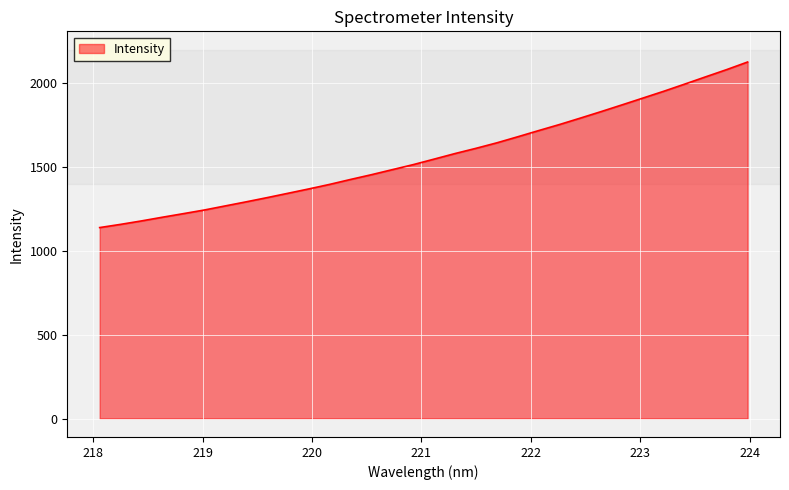

What is the smallest value displayed?

1139.3